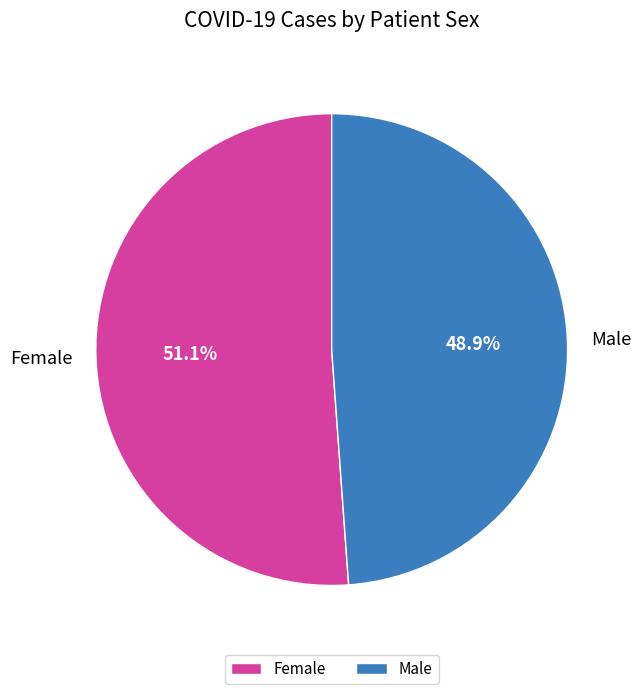

The Male slice represents 49% of the pie. True or false?

True